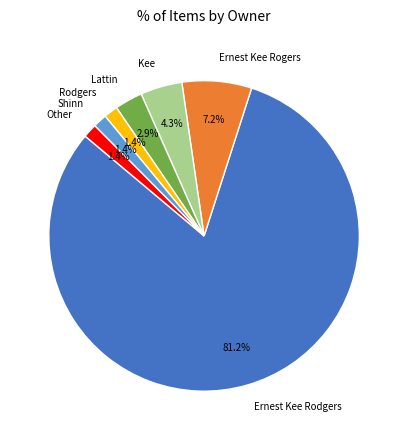

The Kee slice represents 4% of the pie. True or false?

True